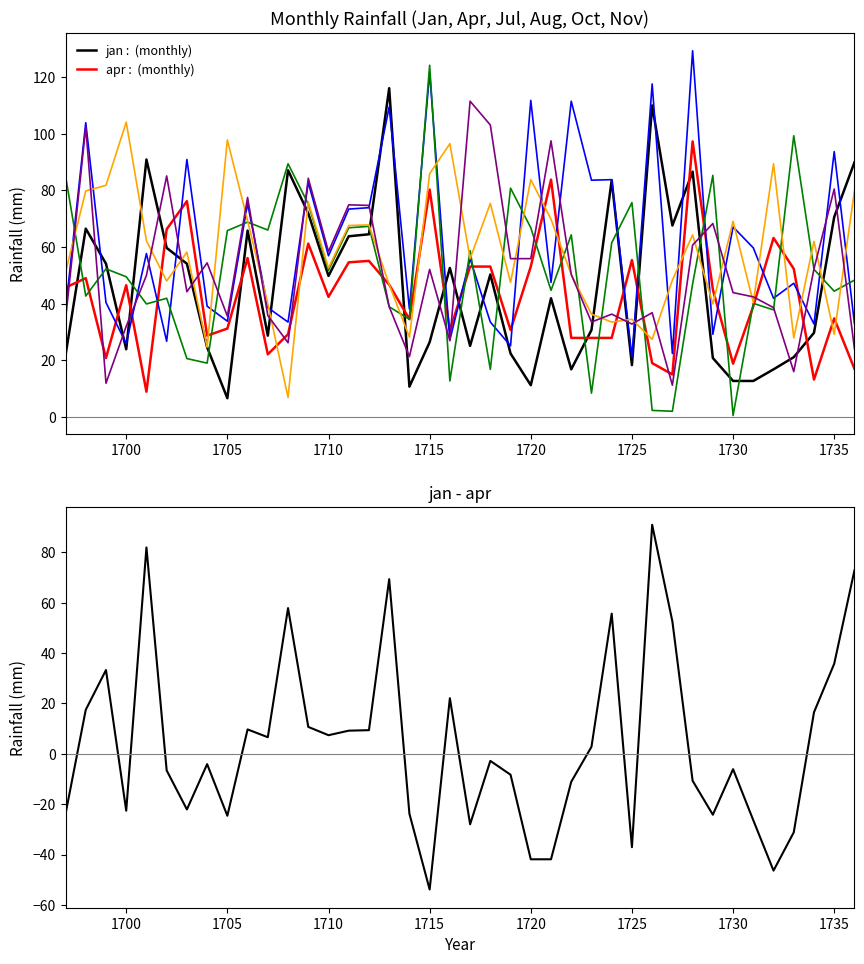

Where does the jan series first go above 49?

1698